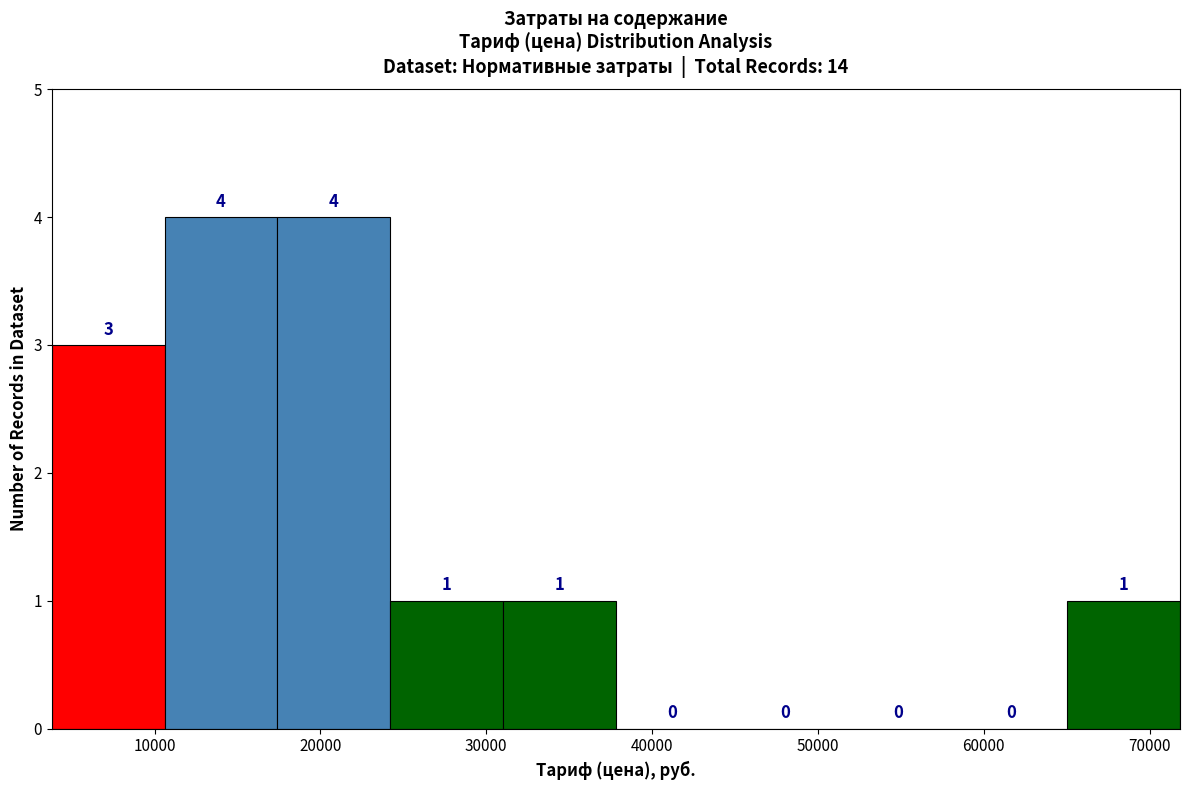

Reading left to right, transcribe this chart: for each bar, give the range it covers on the x-axis and its height. The bar edges are not printed on the chart, so give them approximately, as read against the axis.

4000 to 11000: 3
11000 to 17000: 4
17000 to 24000: 4
24000 to 31000: 1
31000 to 38000: 1
38000 to 45000: 0
45000 to 51000: 0
51000 to 58000: 0
58000 to 65000: 0
65000 to 72000: 1